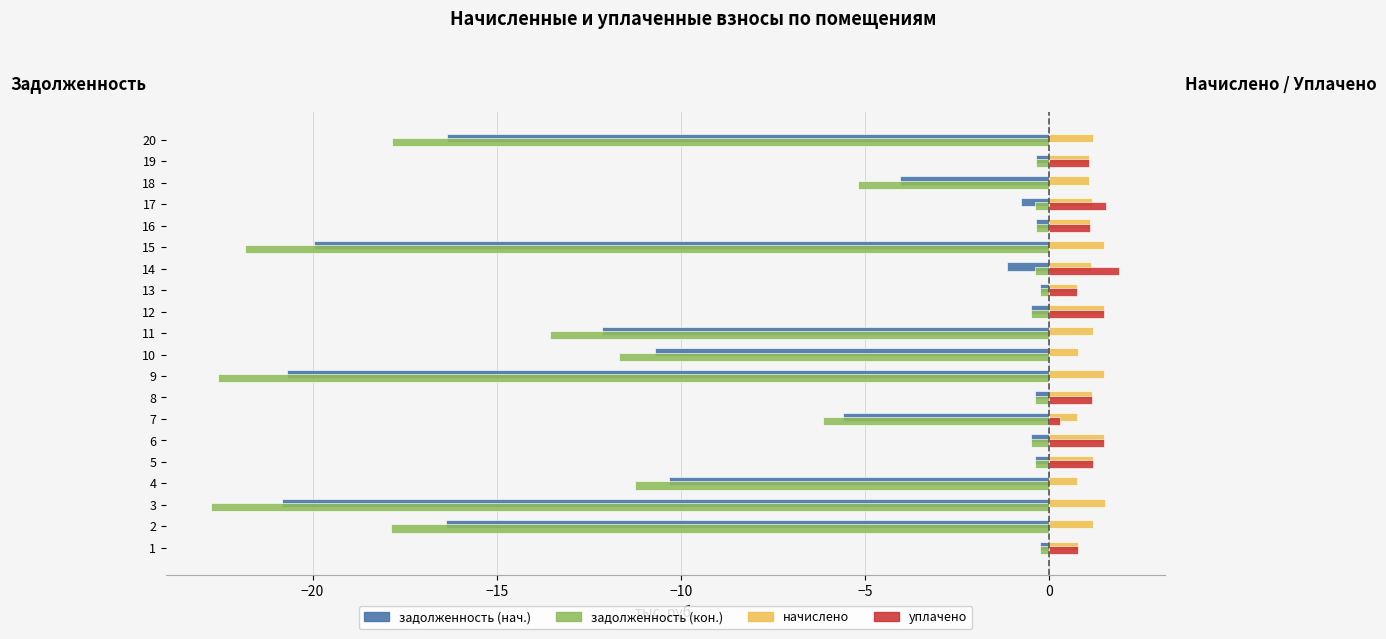

Between 10 and 12, which series saw the biggest shift?

задолженность (кон.)